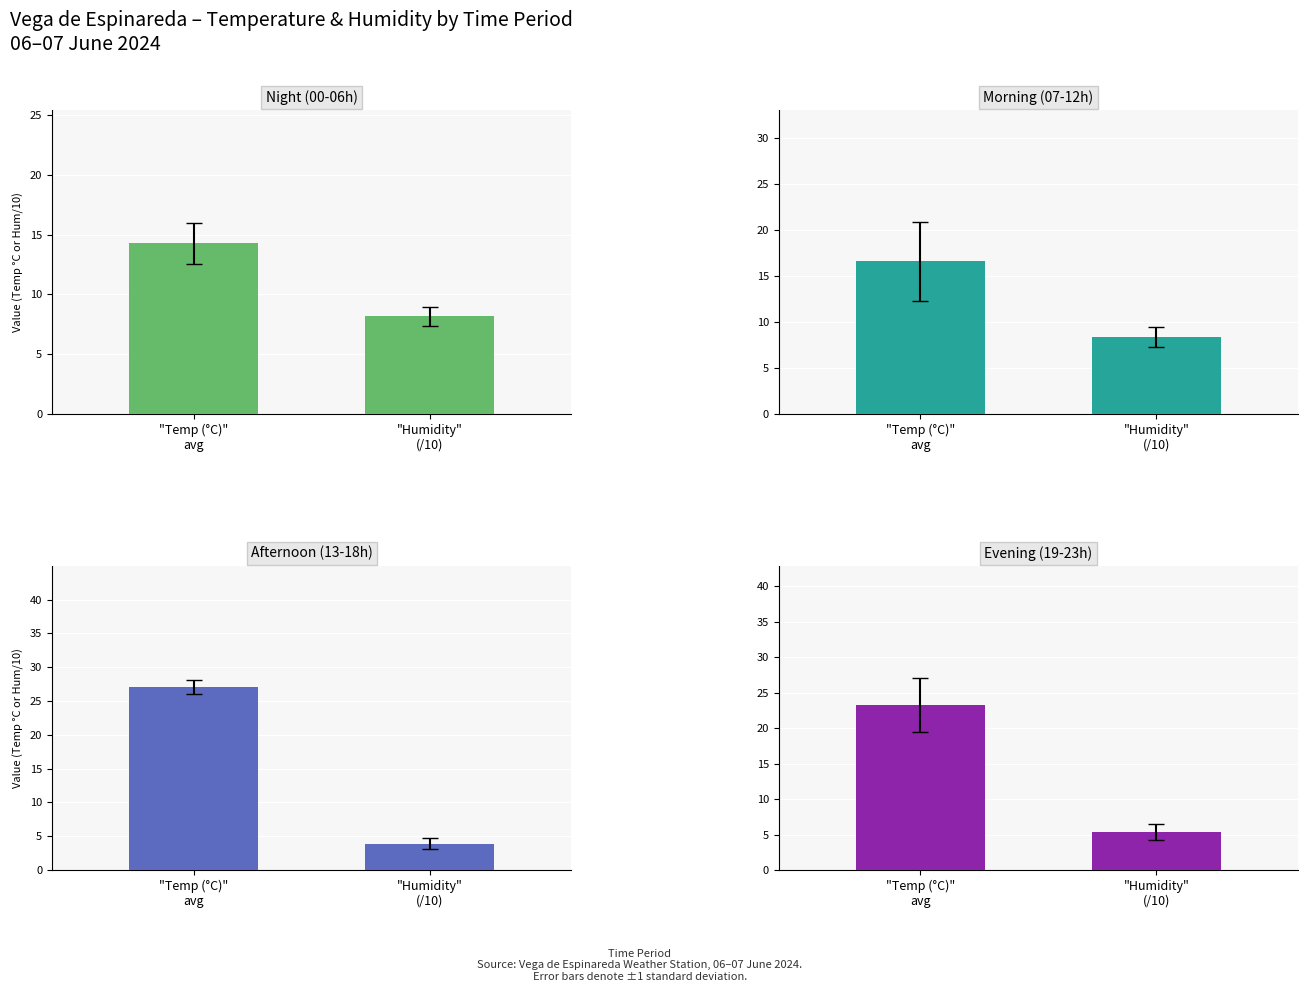

The value of Morning (07-12h) at "Temp (°C)"
avg is 24.3. True or false?

False